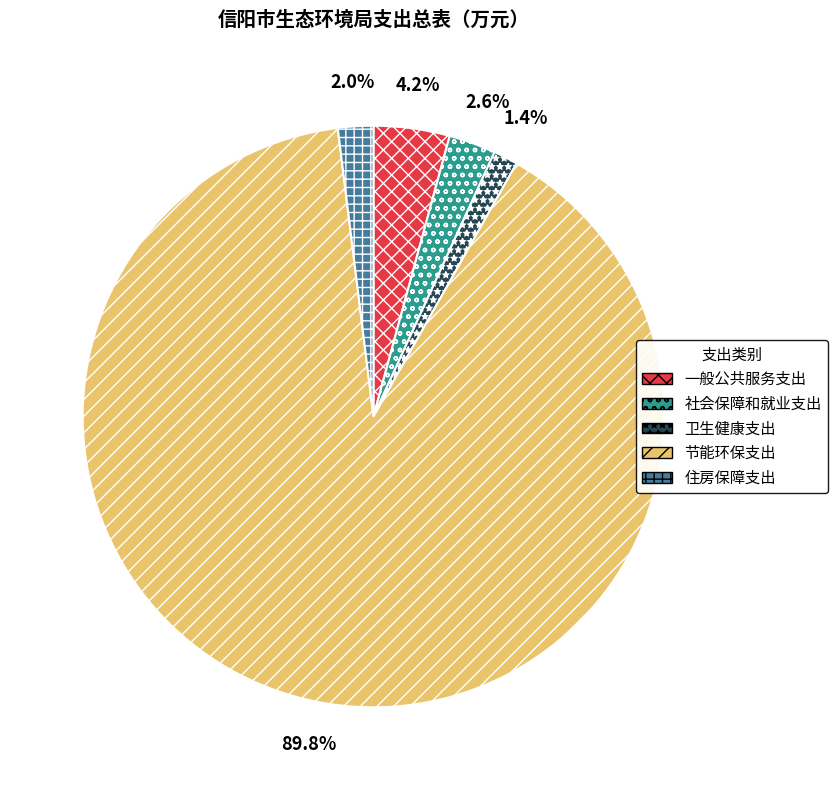

To the nearest percent, what is the combined percentage of 一般公共服务支出 and 节能环保支出?

94%